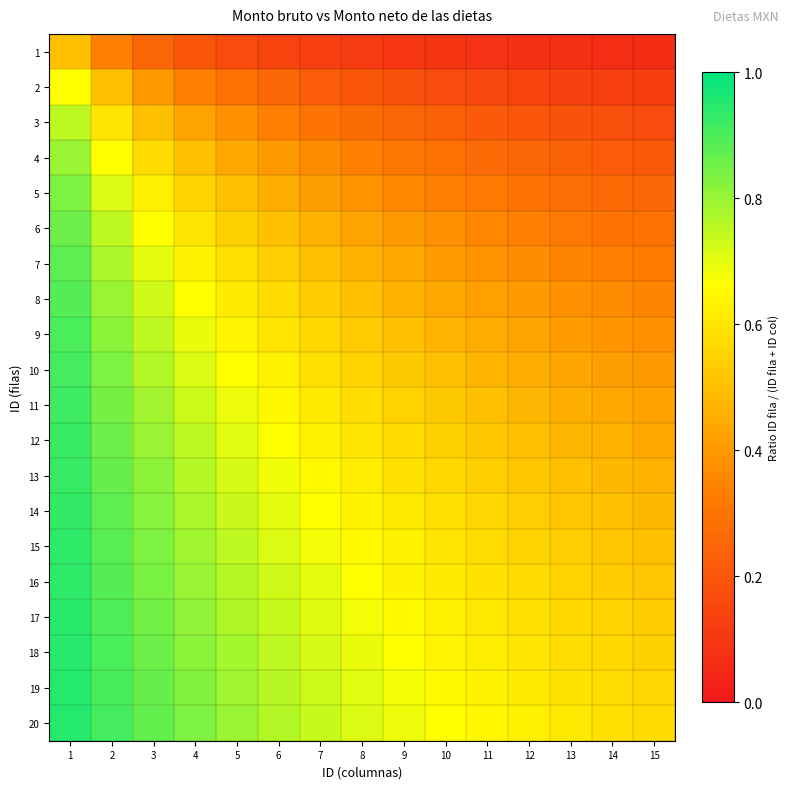

At which category is the sum across all series the highest?

1